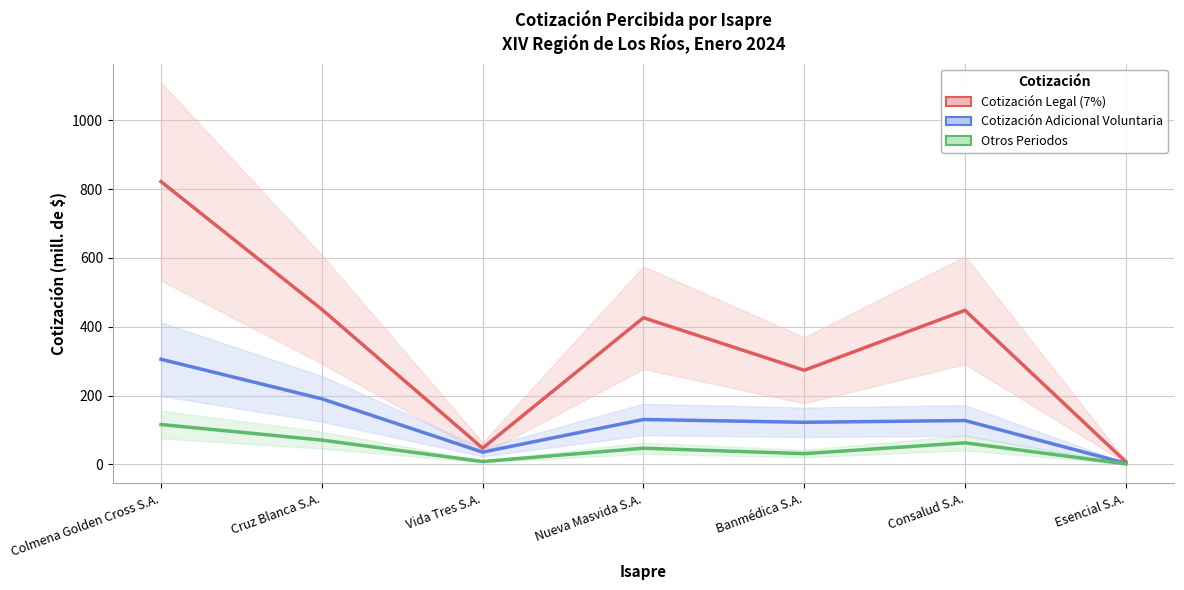

Reading left to right, list all the values displayed in this chart.

Cotización Legal (7%): 822.0	450.7	47.1	426.4	273.7	448.0	7.8
Cotización Adicional Voluntaria: 305.6	190.6	35.7	130.5	122.4	127.5	3.3
Otros Periodos: 115.9	70.6	8.3	47.0	31.3	62.7	1.4